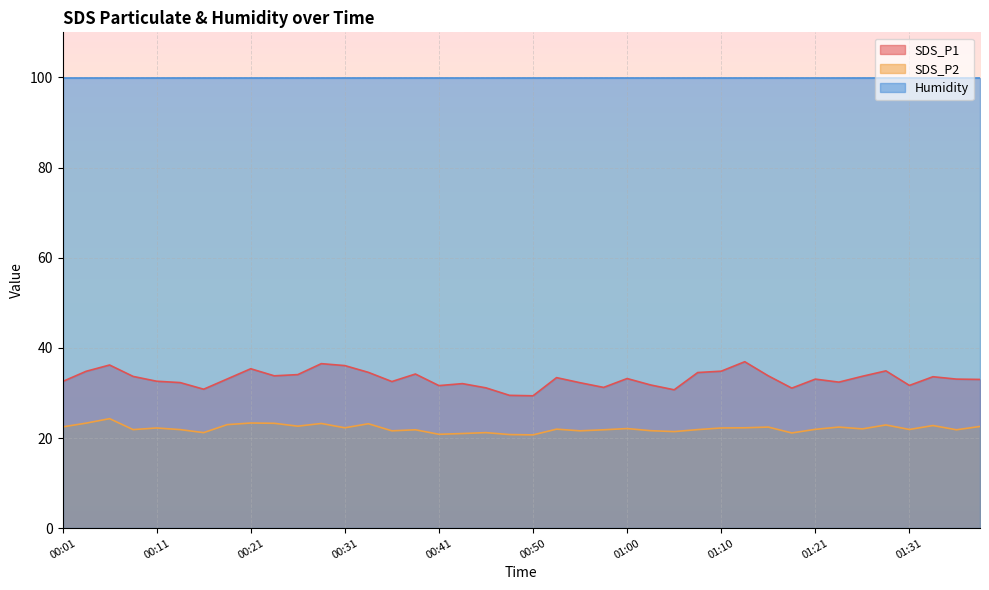

Where is SDS_P2 nearest to the value 22?

00:53